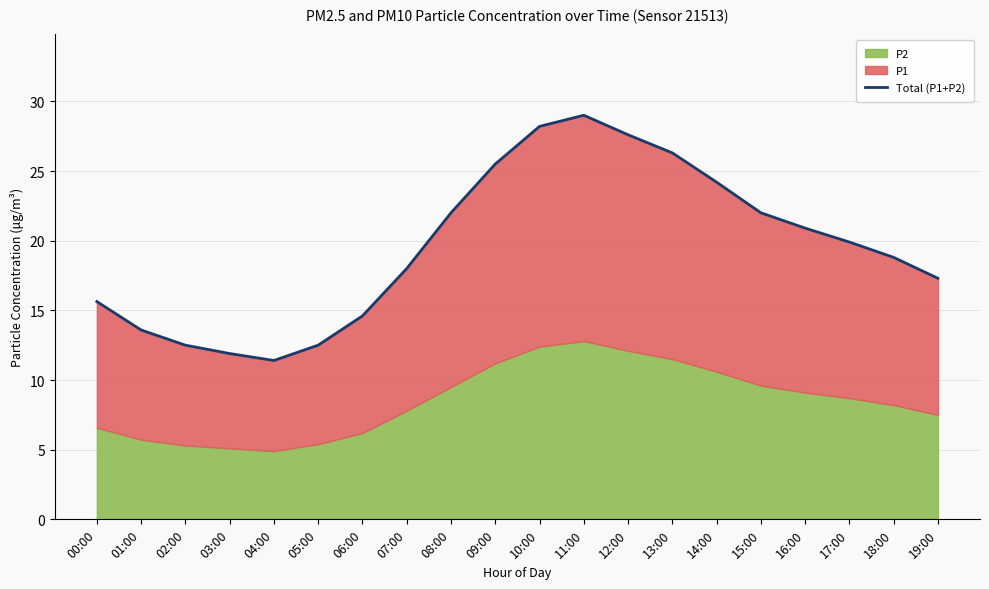

True or false: the data shows 17.3 at 19:00.

True